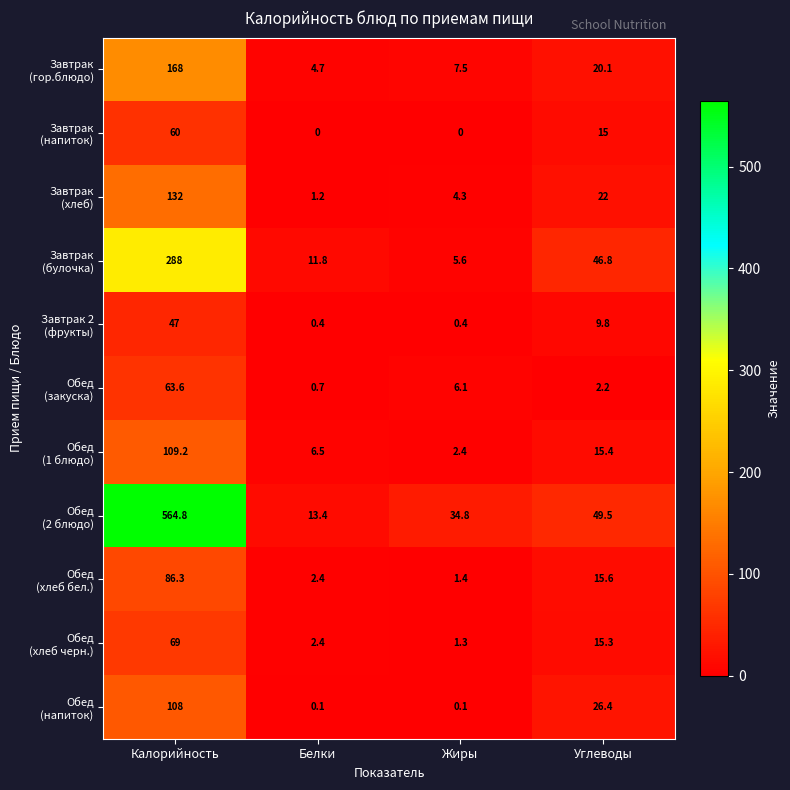

At which category is the sum across all series the highest?

Калорийность